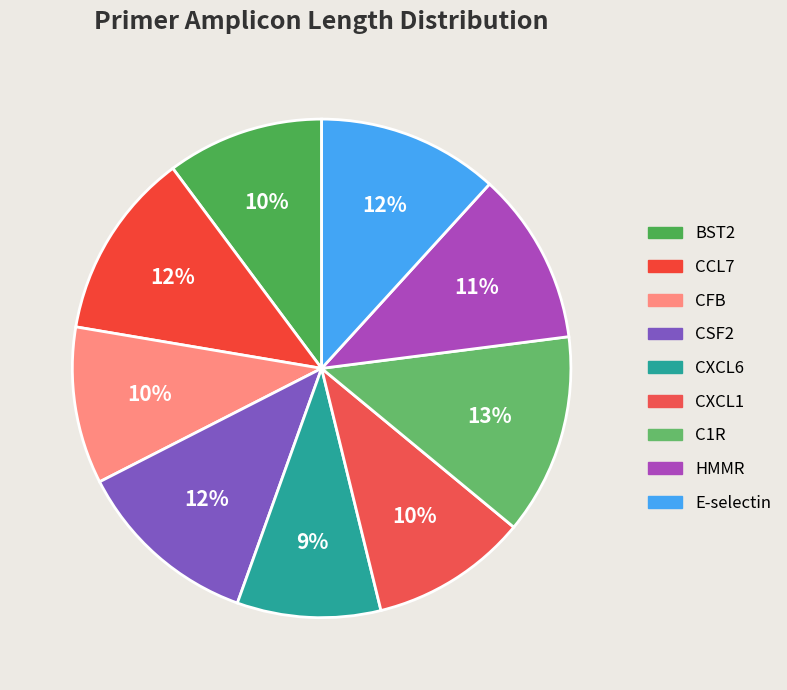

Is the sum of CSF2 and C1R greater than half?

No